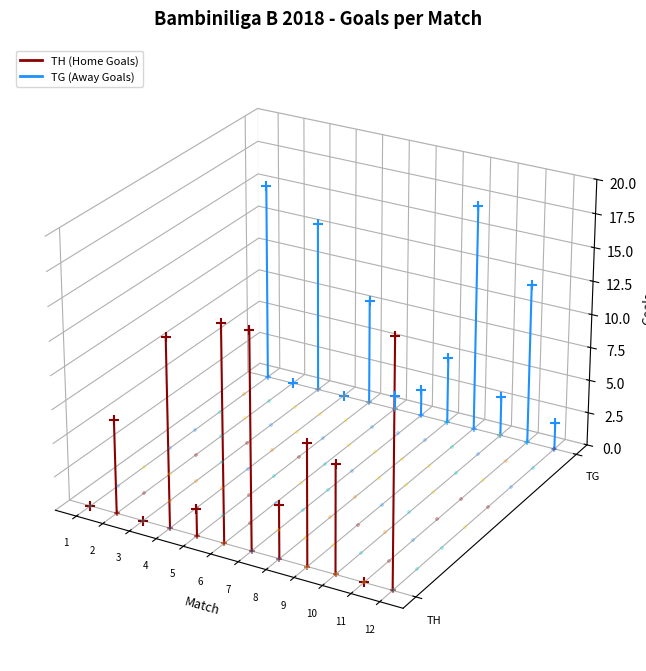

What are all the series names shown in the legend?

TH, TG